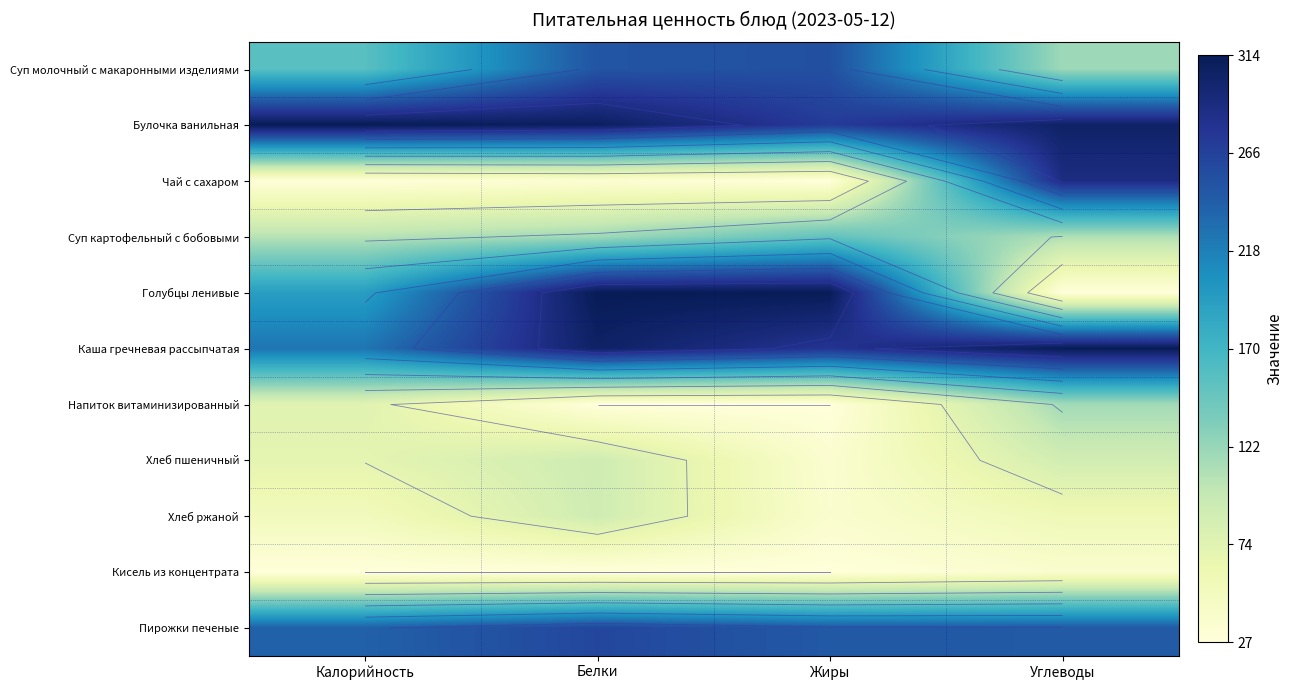

How many distinct data groups are displayed?

11